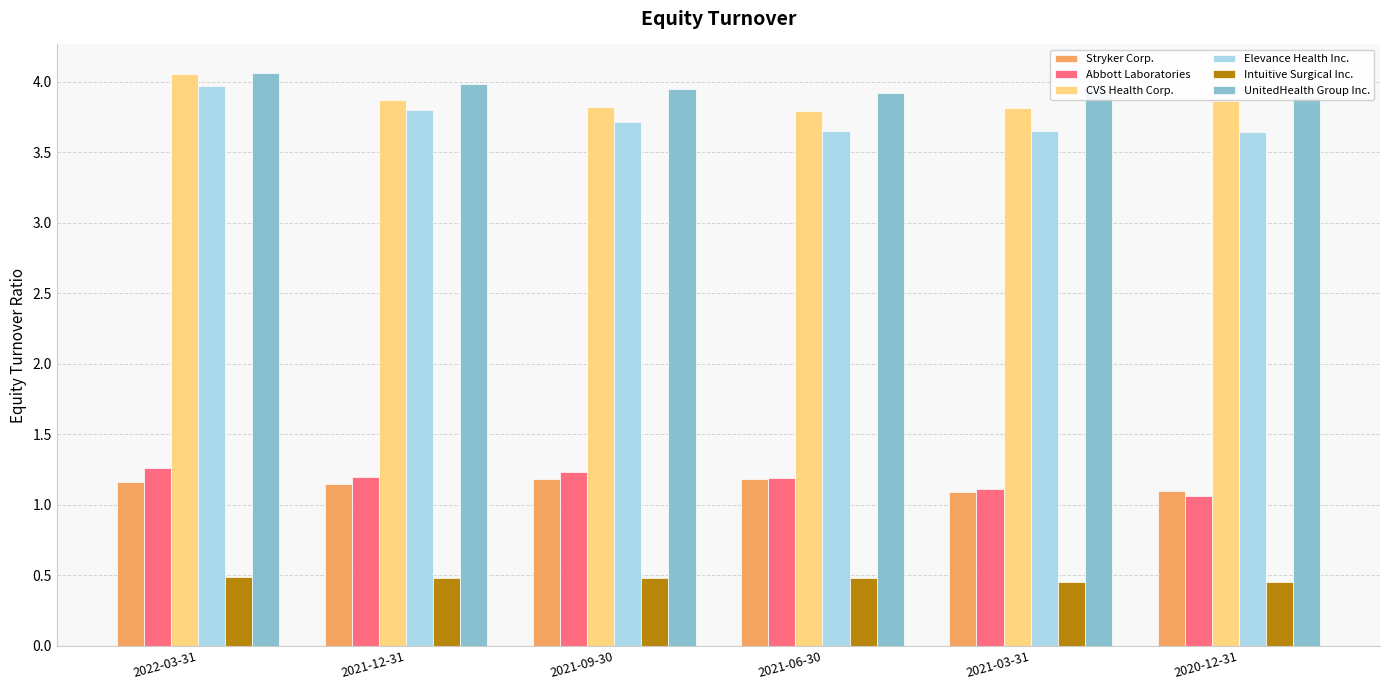

The Abbott Laboratories series shows 2.1 at 2021-09-30. True or false?

False